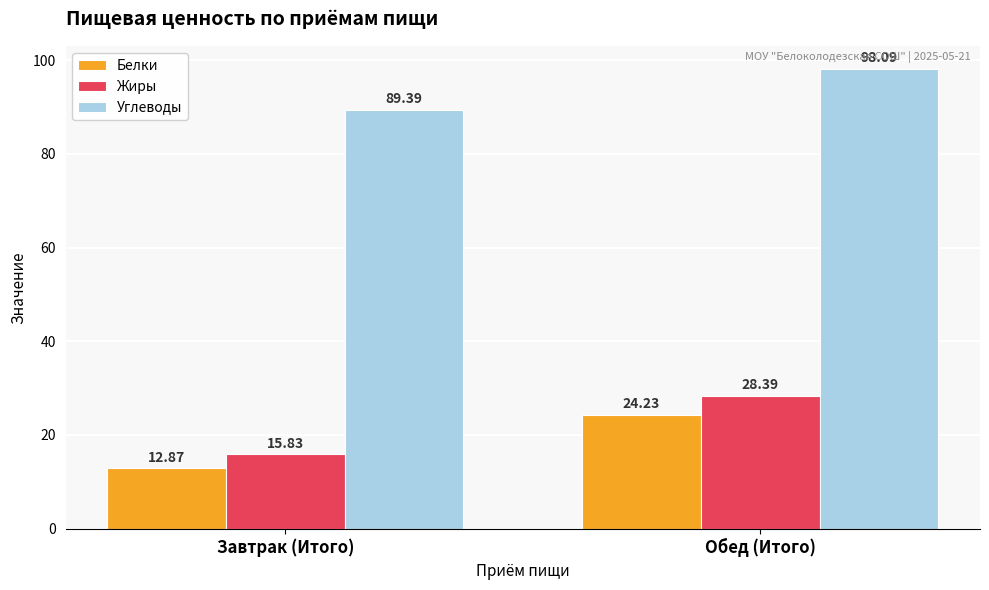

What is the sum of the Белки values at Завтрак (Итого) and Обед (Итого)?

37.1